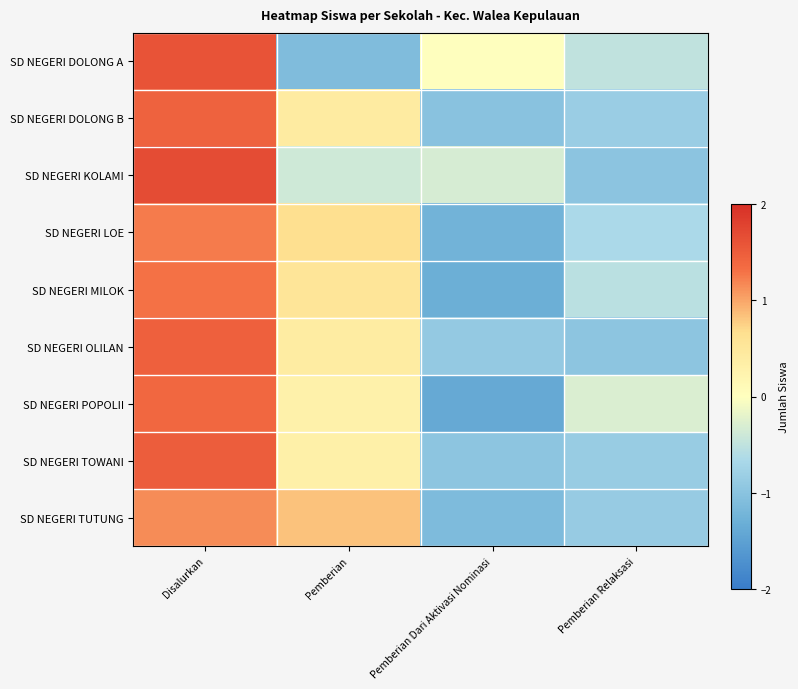

List the series in order of their peak value, lowest first.

SD NEGERI TUTUNG, SD NEGERI LOE, SD NEGERI MILOK, SD NEGERI POPOLII, SD NEGERI DOLONG B, SD NEGERI OLILAN, SD NEGERI TOWANI, SD NEGERI DOLONG A, SD NEGERI KOLAMI